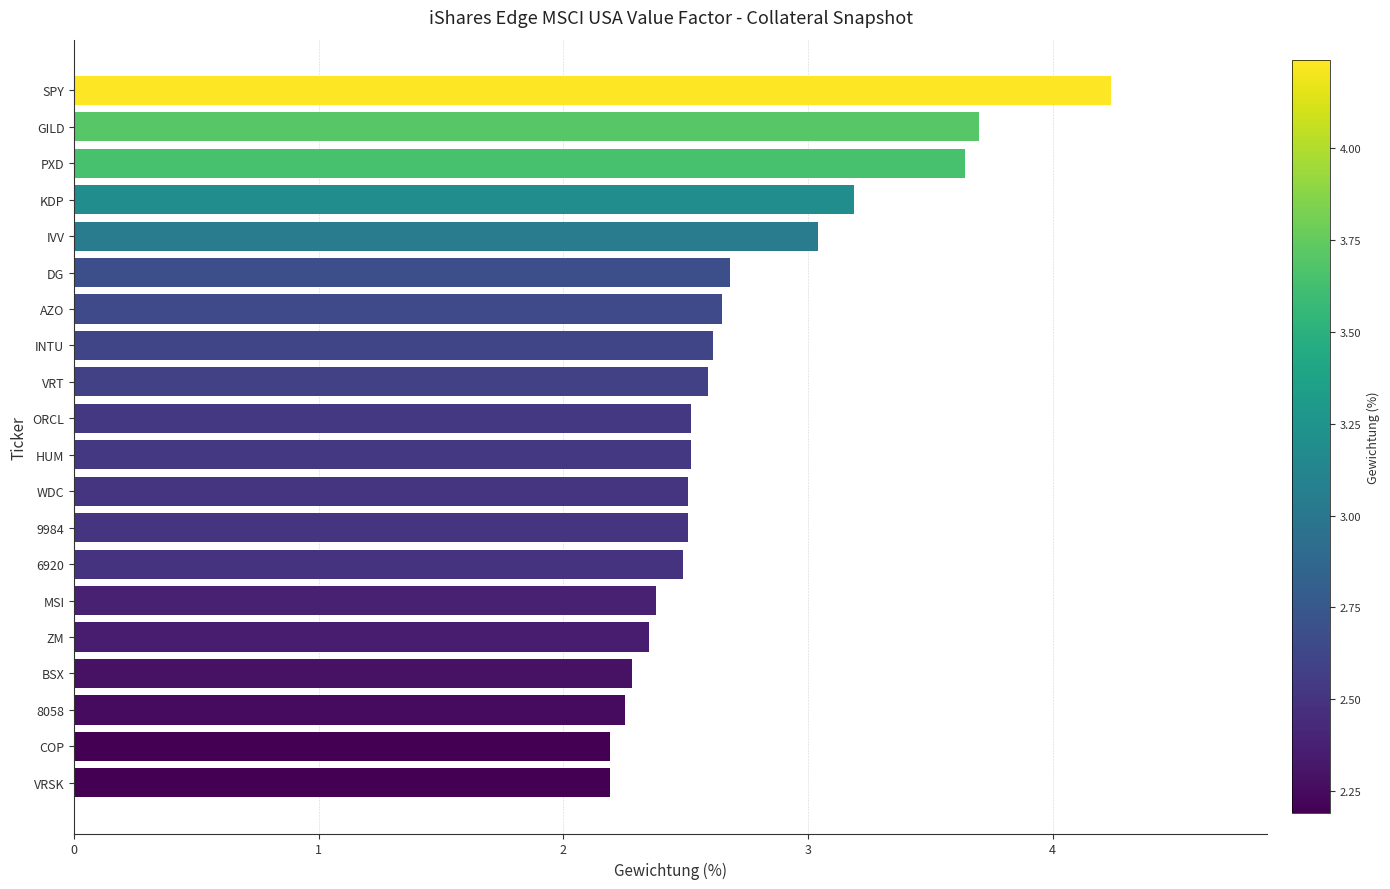

What is the change in value from GILD to BSX?

-1.4